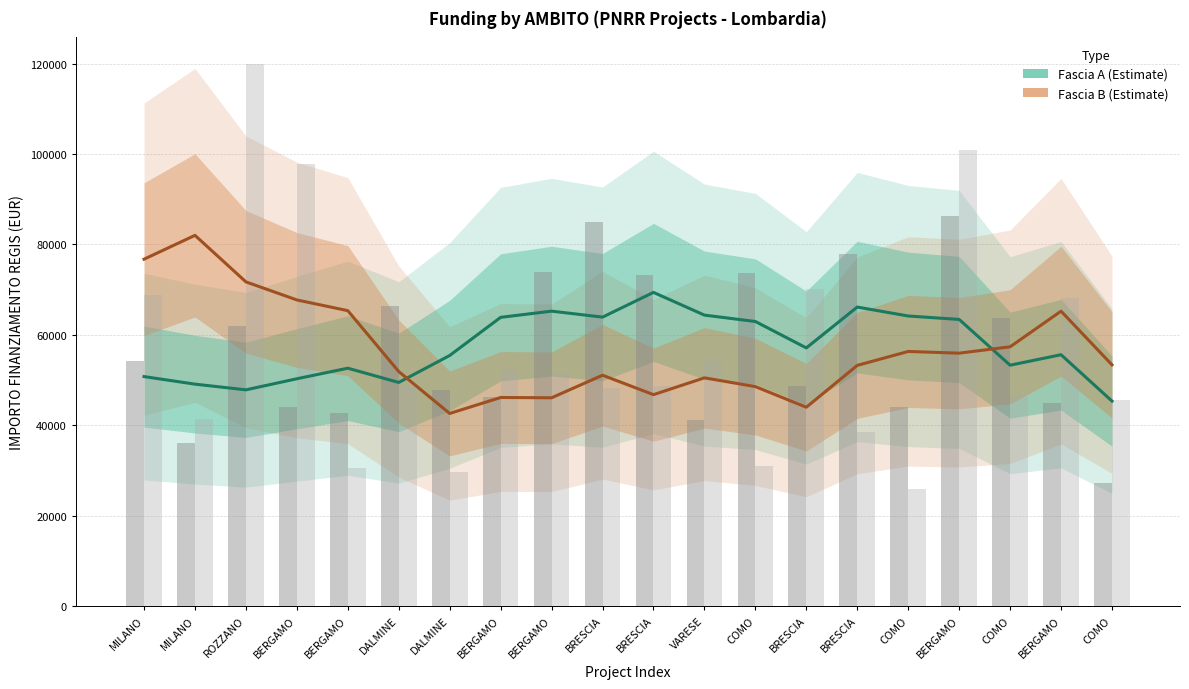

Between BERGAMO and BRESCIA, which is larger?

BERGAMO